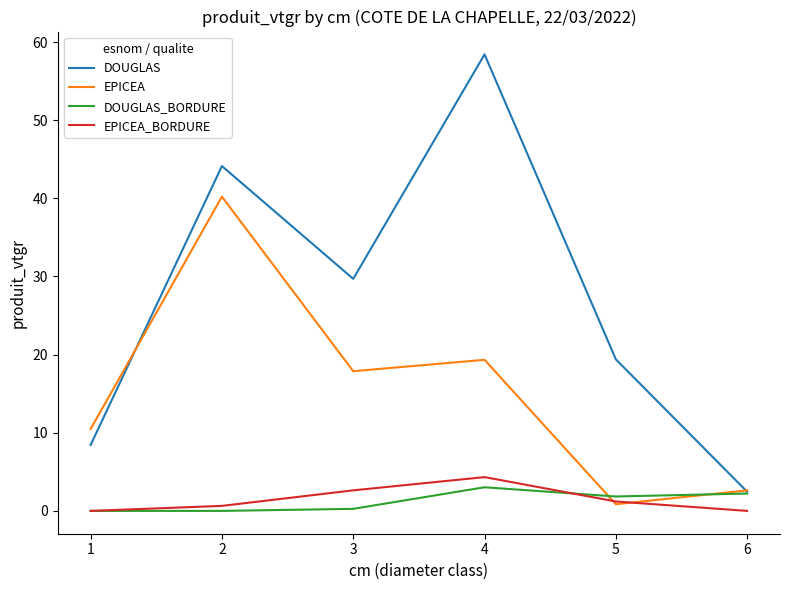

What is the sum of the DOUGLAS values at 1 and 5?

27.8